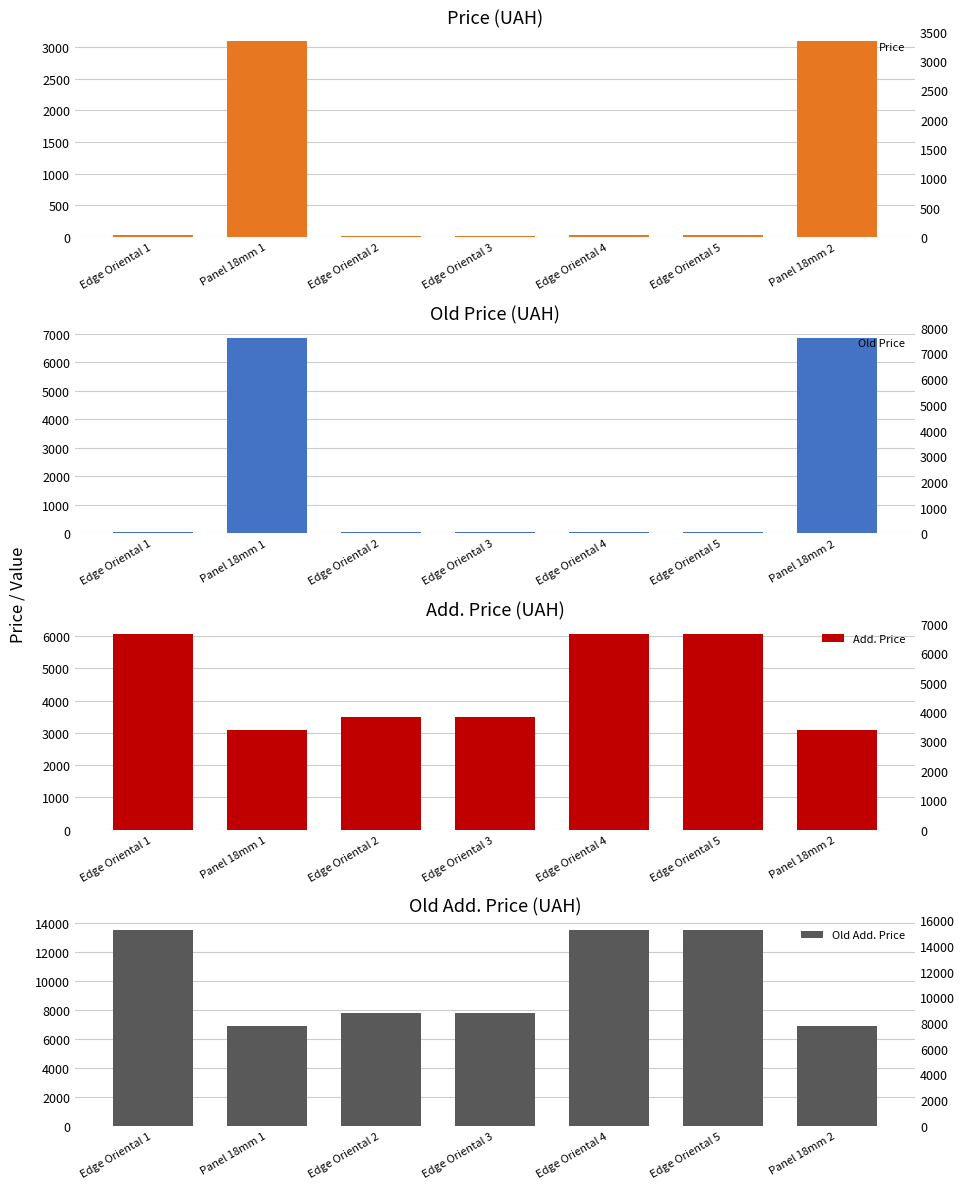

List the labels in order of Add. Price value, smallest first.

Panel 18mm 1, Panel 18mm 2, Edge Oriental 2, Edge Oriental 3, Edge Oriental 1, Edge Oriental 4, Edge Oriental 5